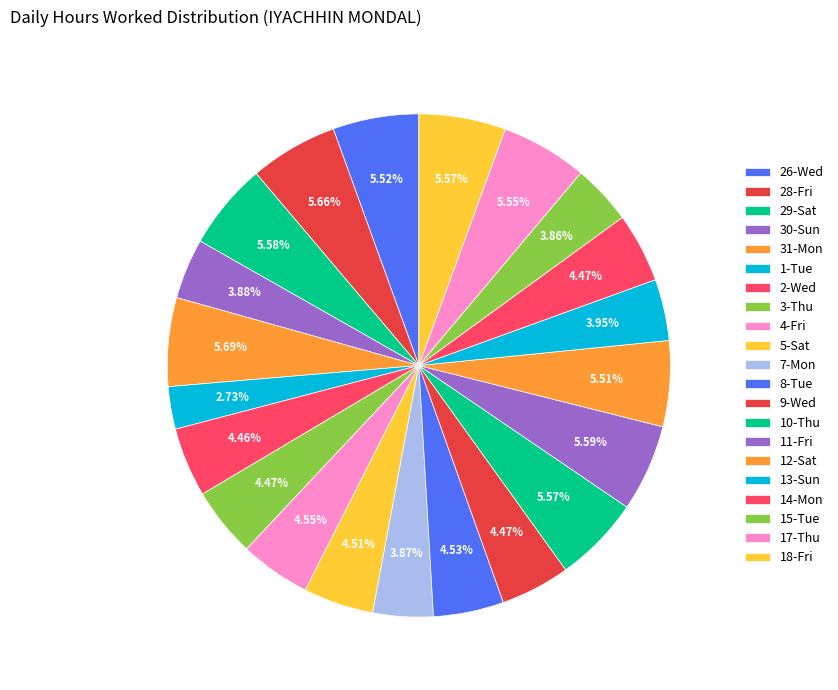

To the nearest percent, what is the difference between the 17-Thu and 15-Tue slice percentages?

2%